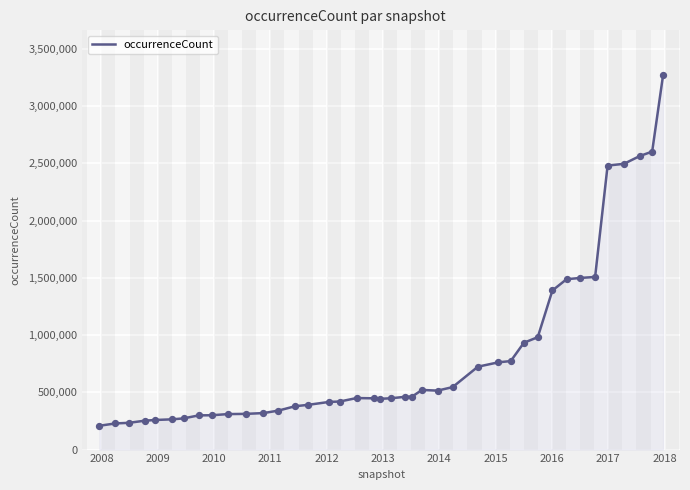

What is the smallest value displayed?

208054